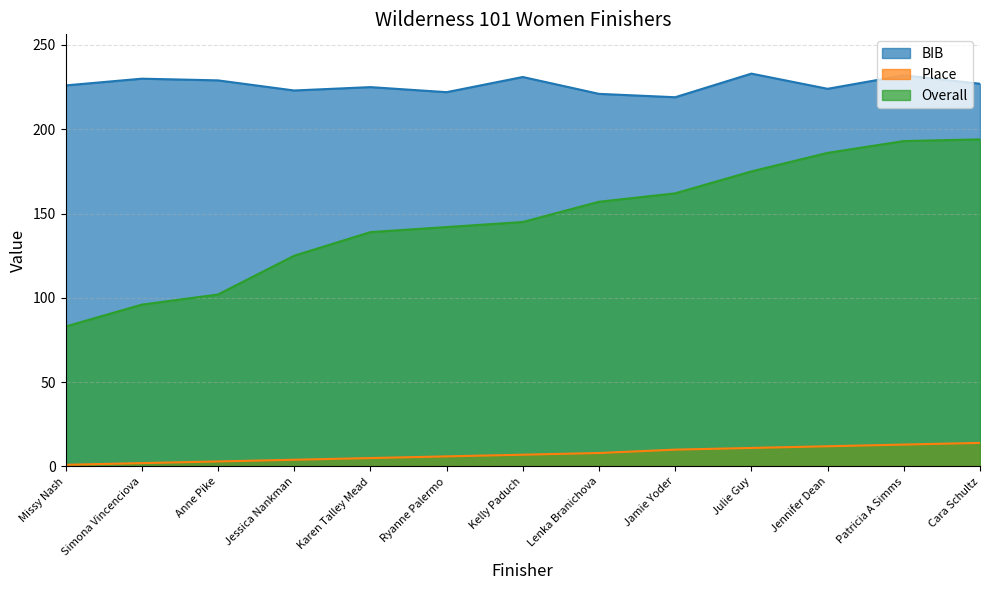

Where is Place nearest to the value 7?

Kelly Paduch